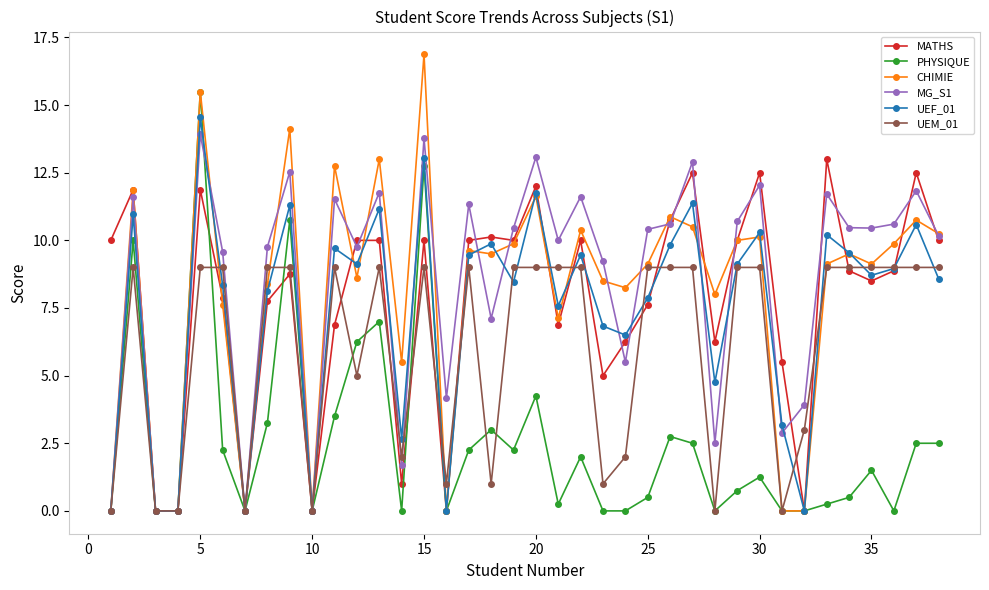

Which series has the widest spread of values?

CHIMIE